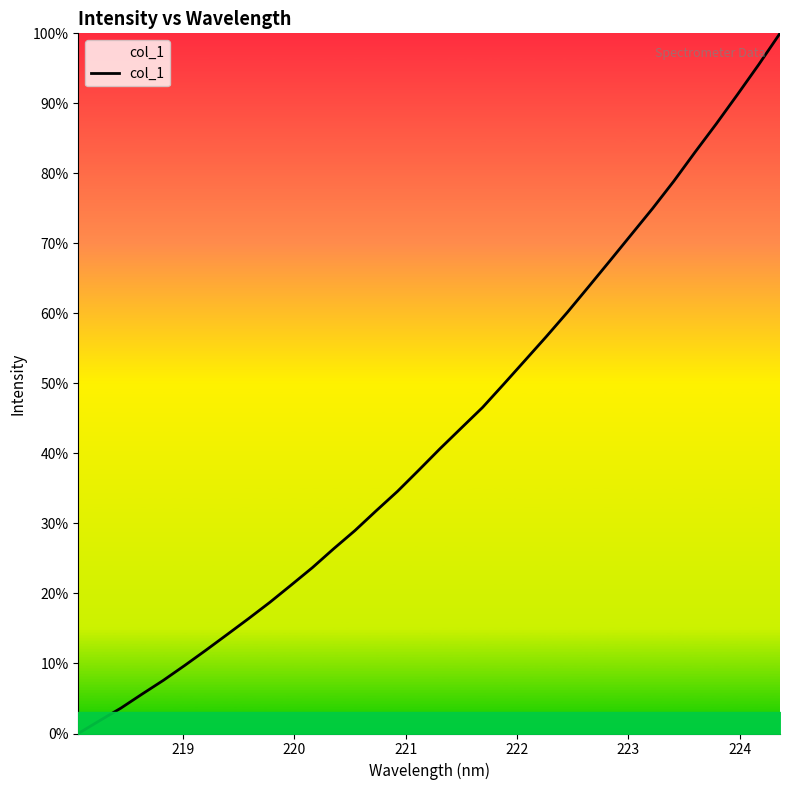

Is this an area chart (filled region under the line)?

Yes